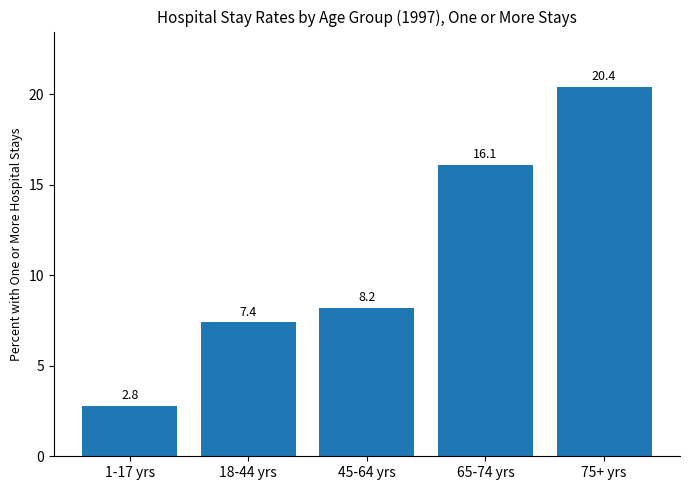

List the labels in order of value, smallest first.

1-17 yrs, 18-44 yrs, 45-64 yrs, 65-74 yrs, 75+ yrs